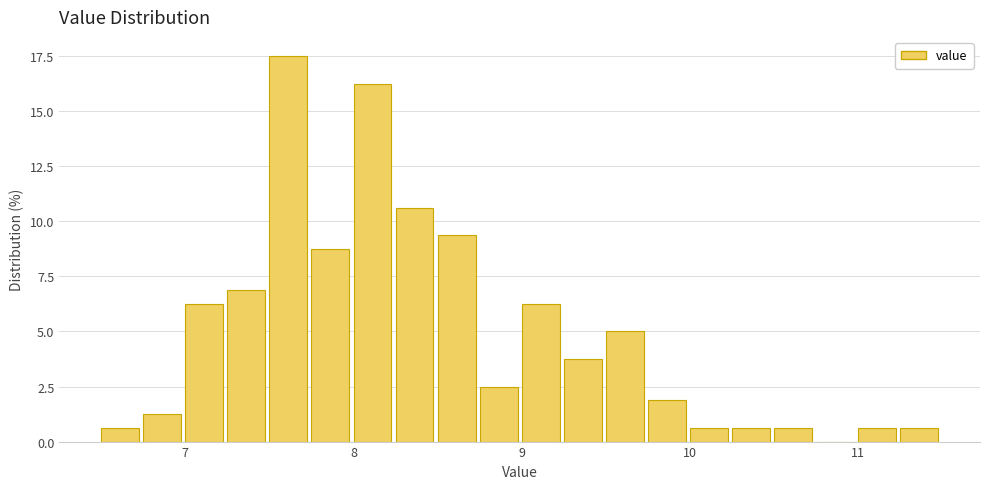

Around what value on the x-axis is the tallest bar? Give the approximate position of its centre, as read against the axis.

7.6